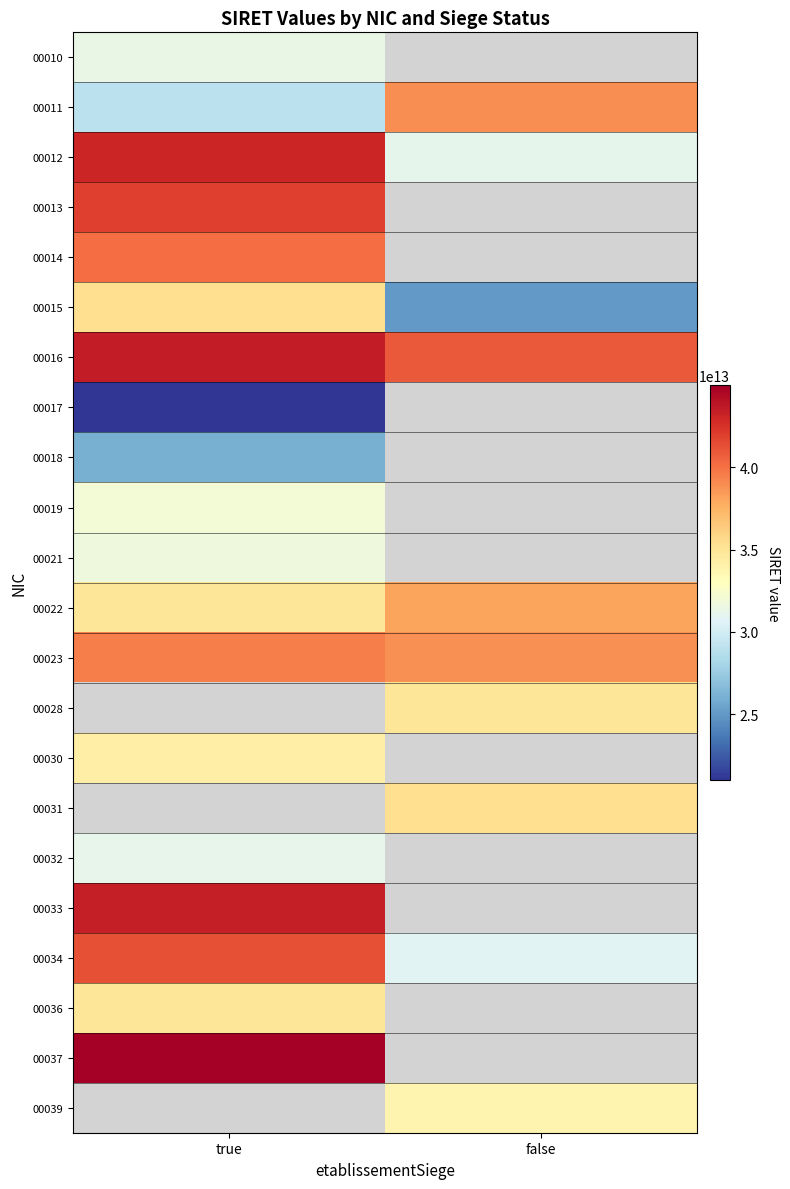

Count the number of data series in this chart.

22